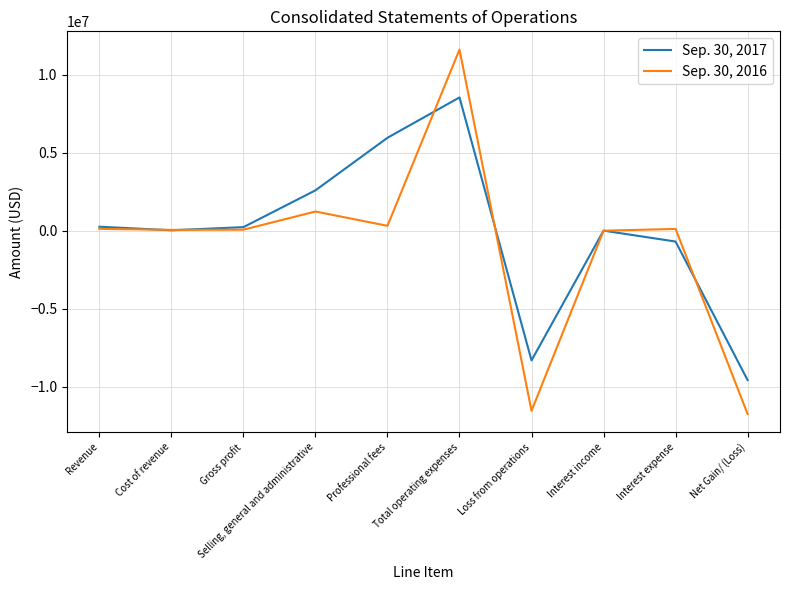

What is the greatest value displayed?

11624267